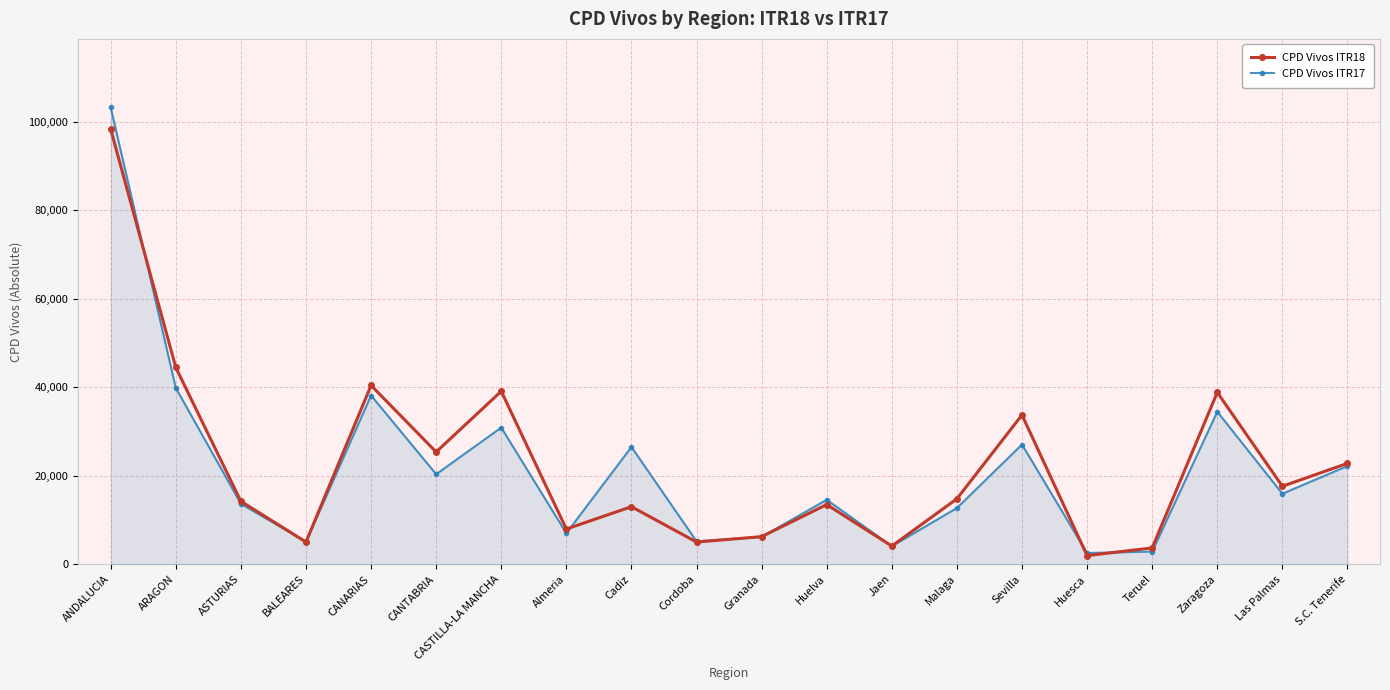

The CPD Vivos ITR18 series shows 30427 at ARAGON. True or false?

False